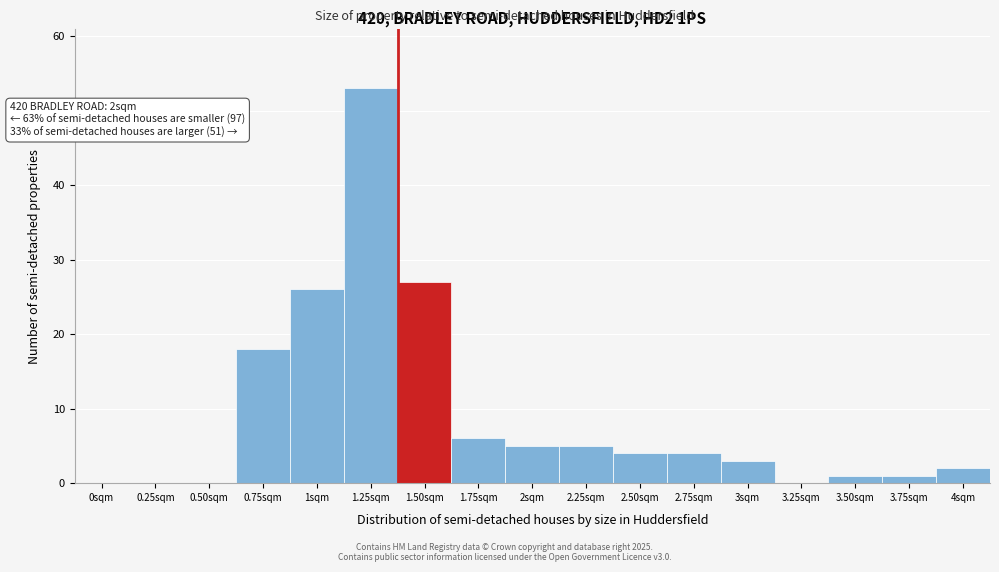

Reading right to left, extract all data points from this chart.

4sqm=2	3.75sqm=1	3.50sqm=1	3.25sqm=0	3sqm=3	2.75sqm=4	2.50sqm=4	2.25sqm=5	2sqm=5	1.75sqm=6	1.50sqm=27	1.25sqm=53	1sqm=26	0.75sqm=18	0.50sqm=0	0.25sqm=0	0sqm=0